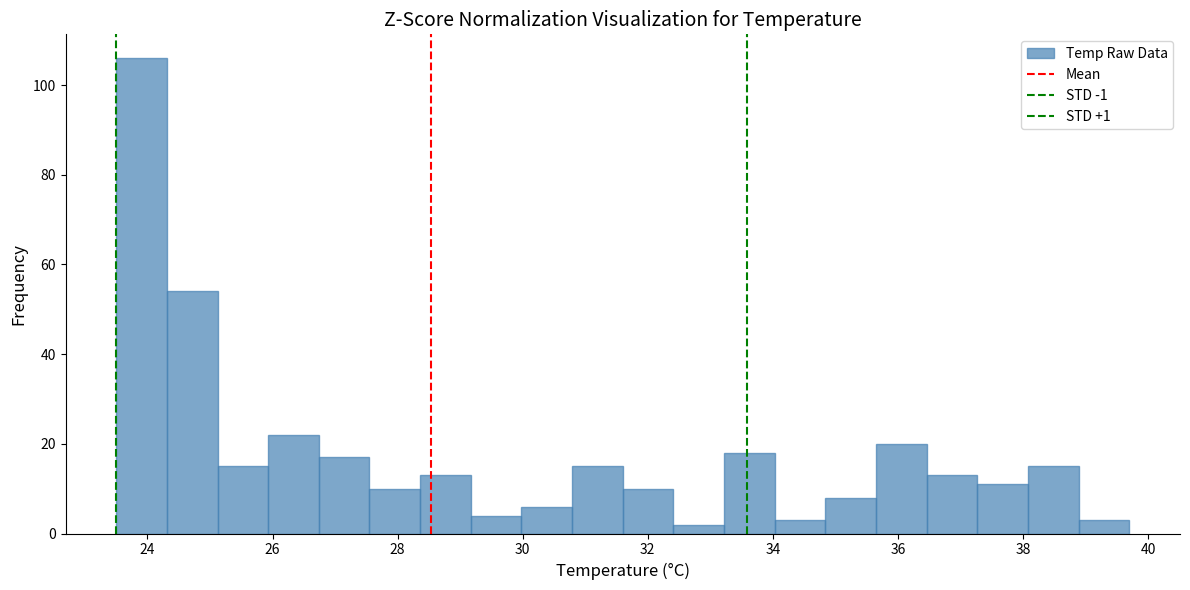

What is the height of the bar covering 30.8 to 31.6 on the x-axis? Neither the bar edges nor the heights are printed on the chart, so give them approximately, as read against the axes.

16